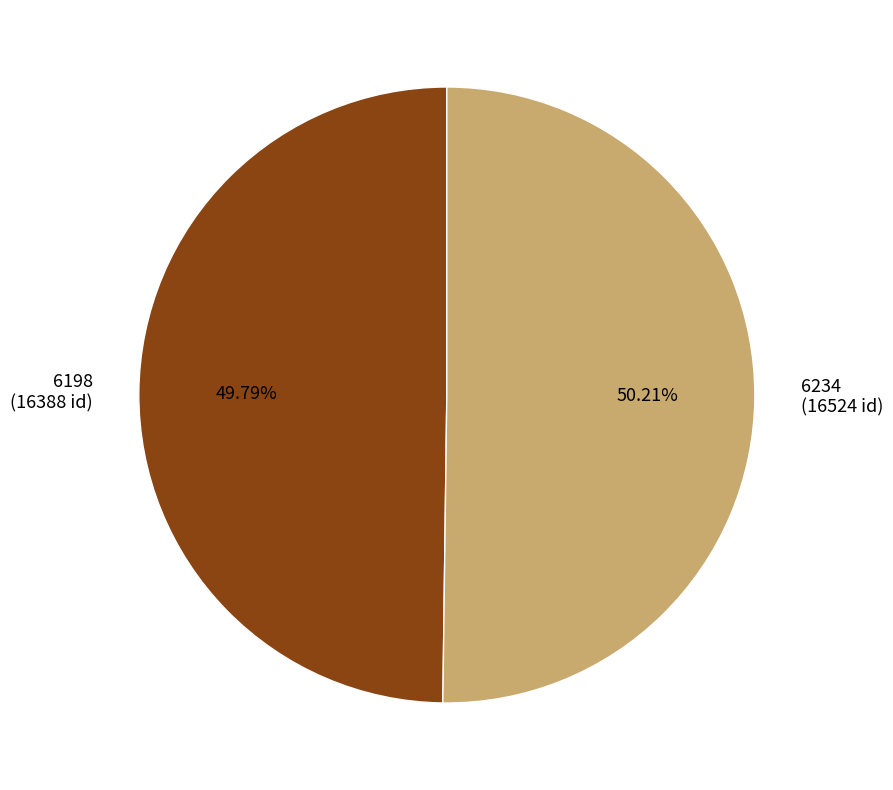

What percentage is NOT represented by 6198?

50.2%